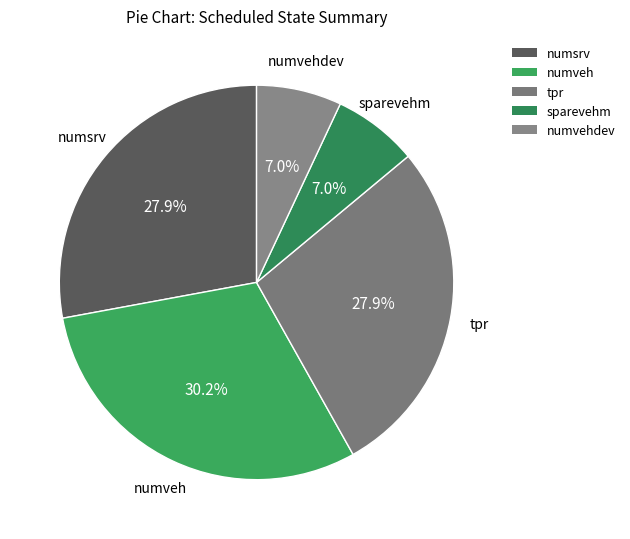

How many segments does this pie chart have?

5